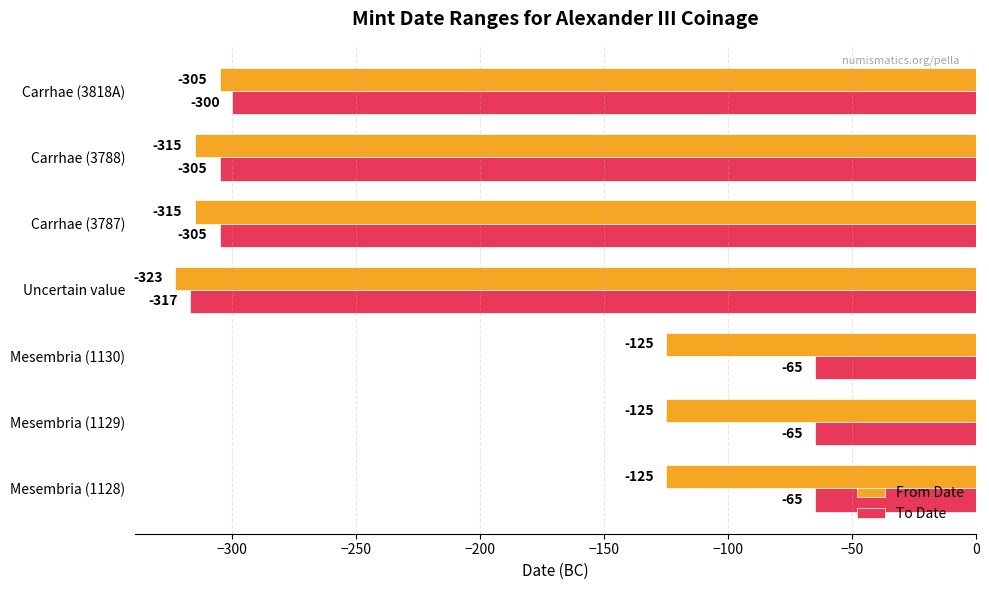

What is the sum of all To Date values?

-1422